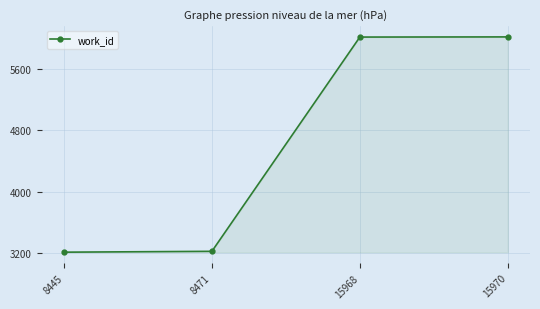

The value at 8471 is 3226. True or false?

True